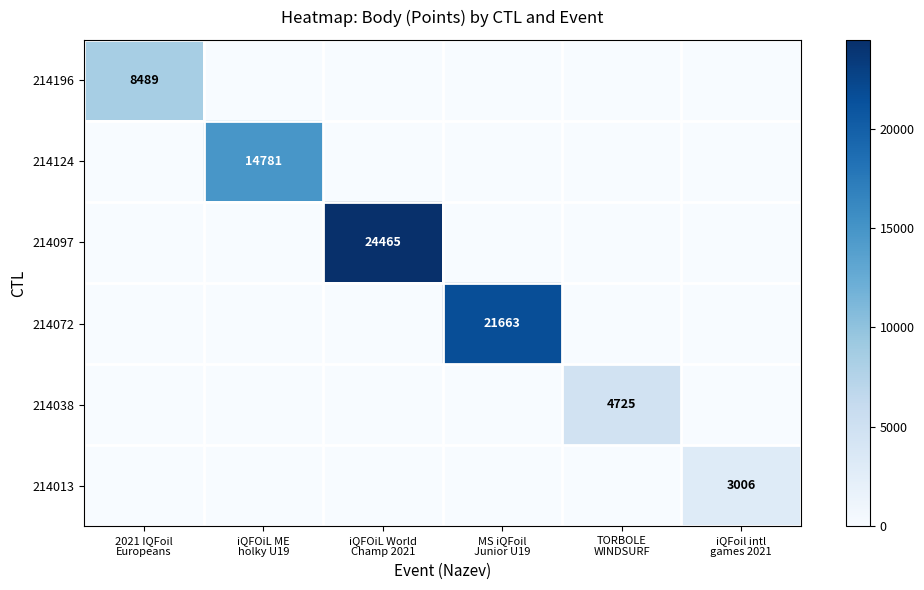

Is it true that 214196 equals 0 at iQFoil intl games 2021?

True